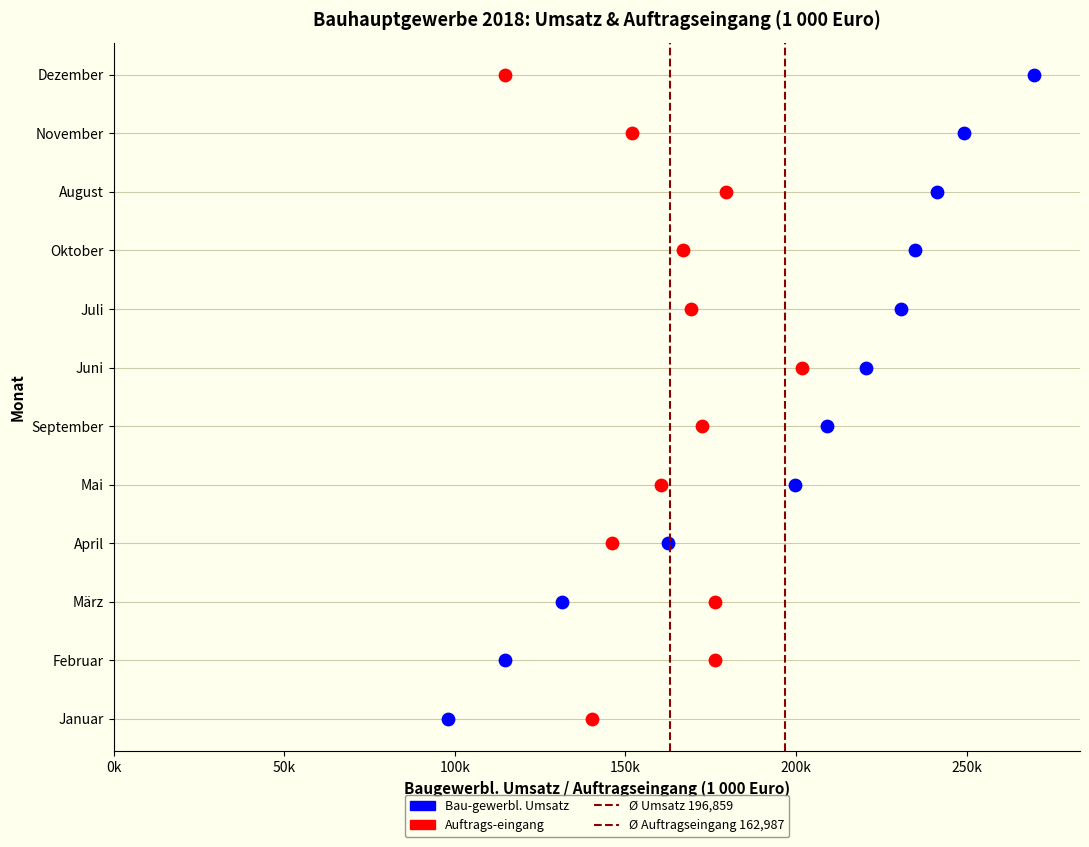

Which series contains the lowest Y value?

Ø Umsatz 196,859